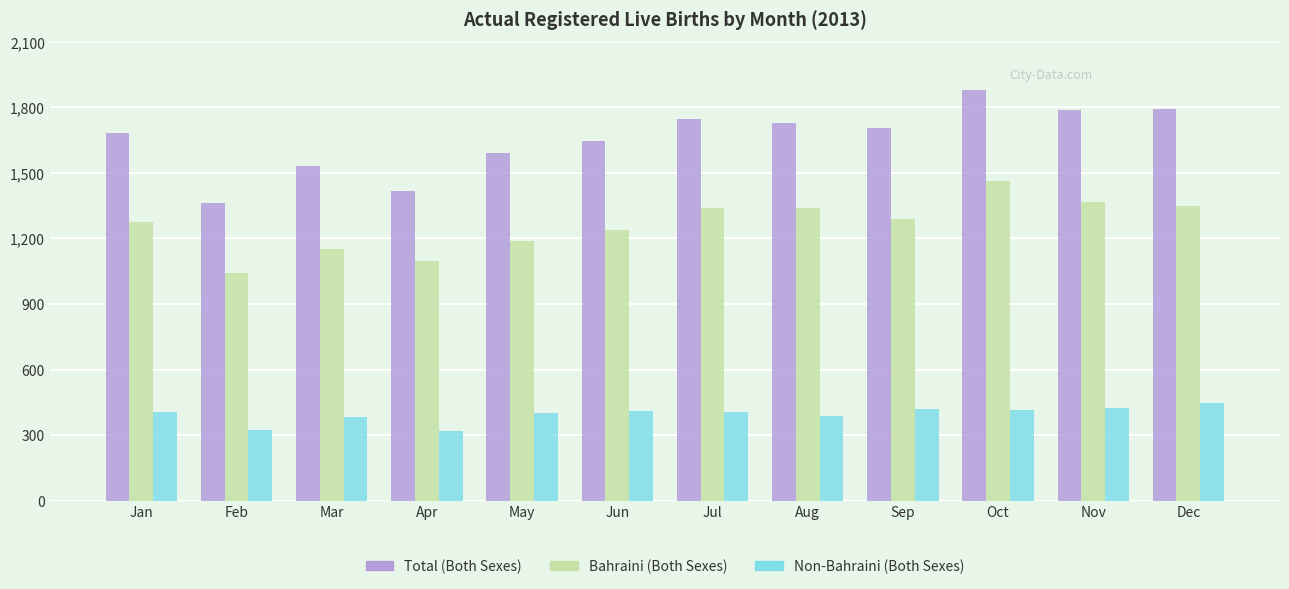

At how many categories does at least one series exceed 1162?

12